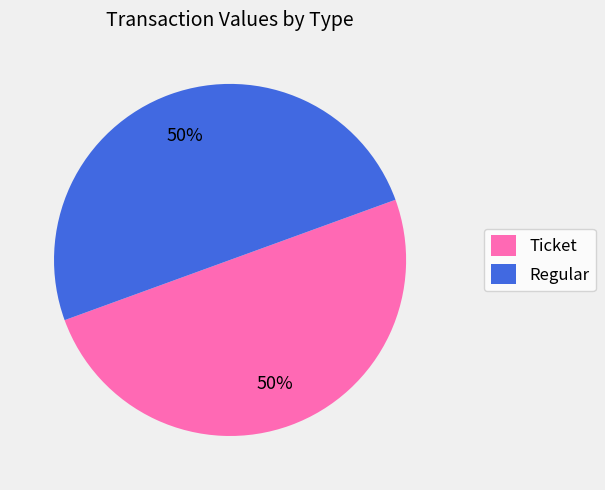

What percentage is the Ticket slice, to the nearest percent?

50%